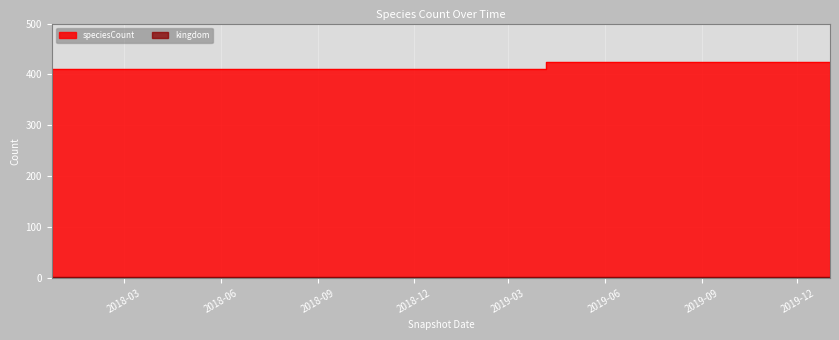

What is the maximum value shown in the chart?

424